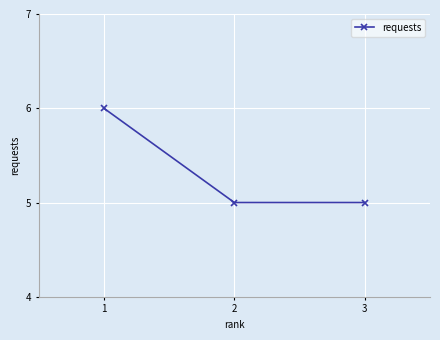

What is the average value?

5